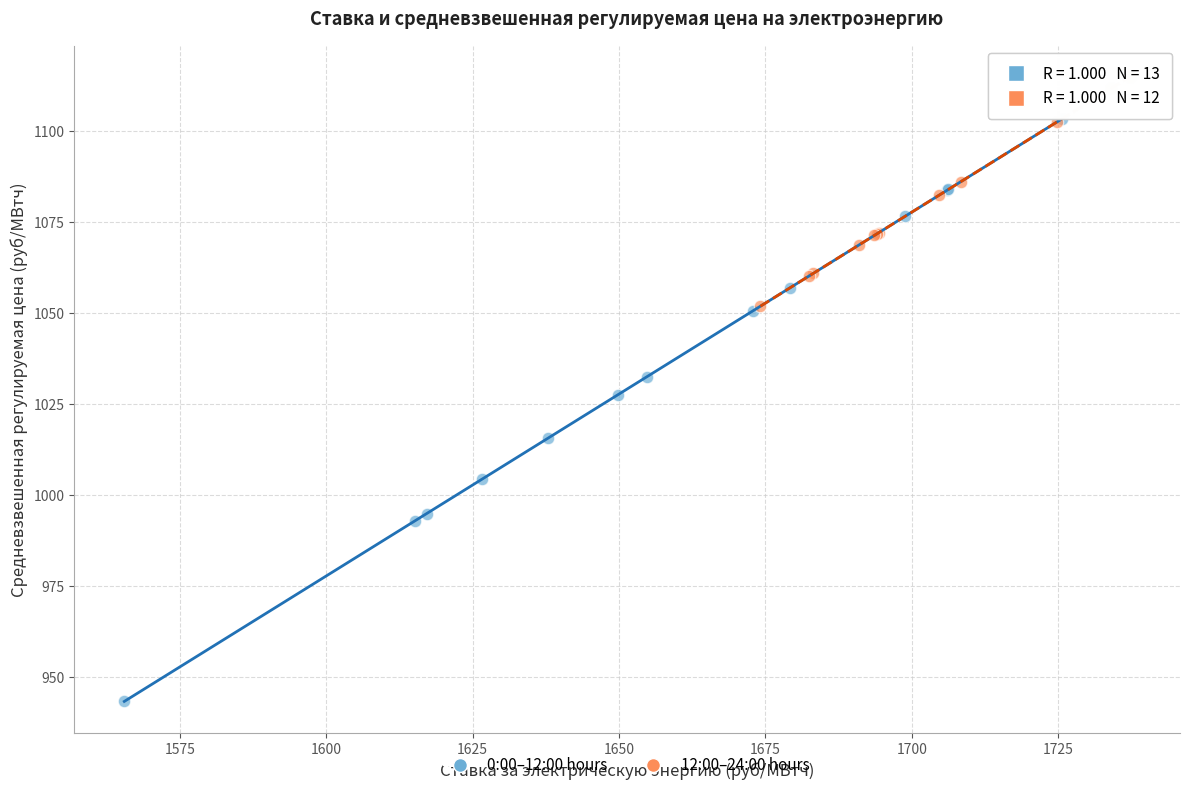

Which series has the widest spread of Y values?

0:00–12:00 hours